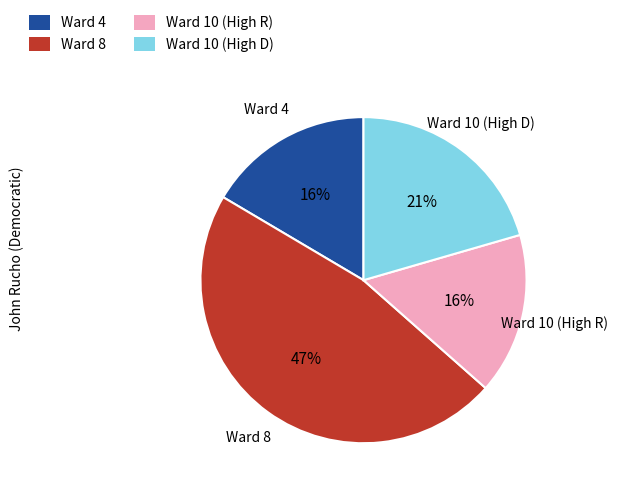

Does any single category account for the majority?

No